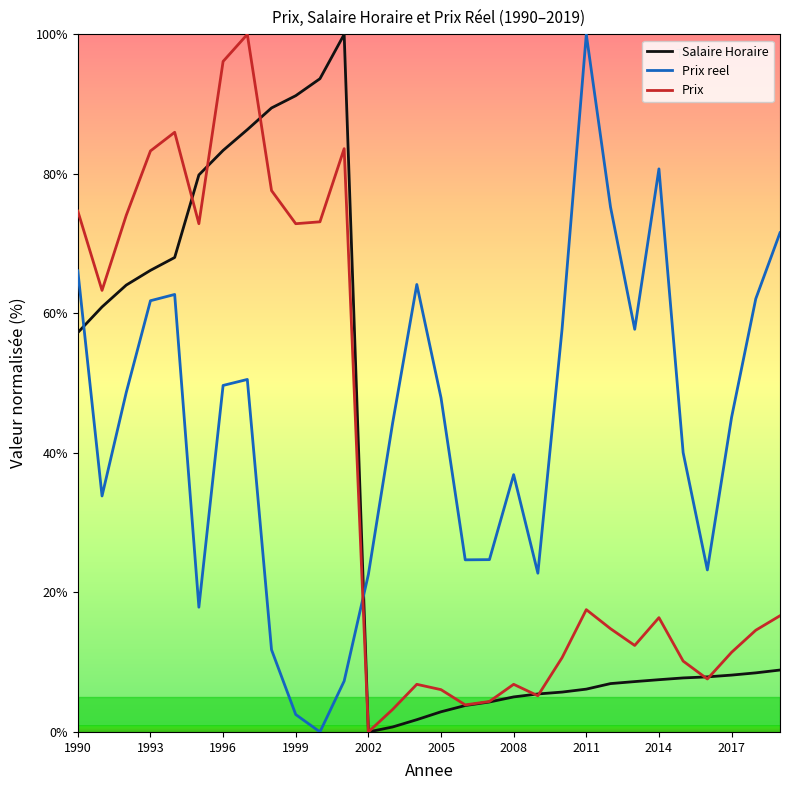

Which series has the largest total across all categories?

Prix reel